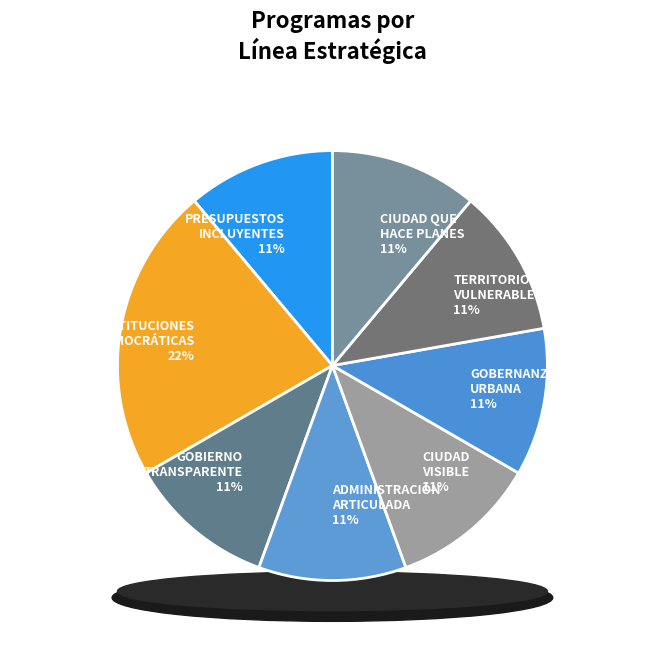

Is ADMINISTRACIÓN ARTICULADA the majority of the pie?

No